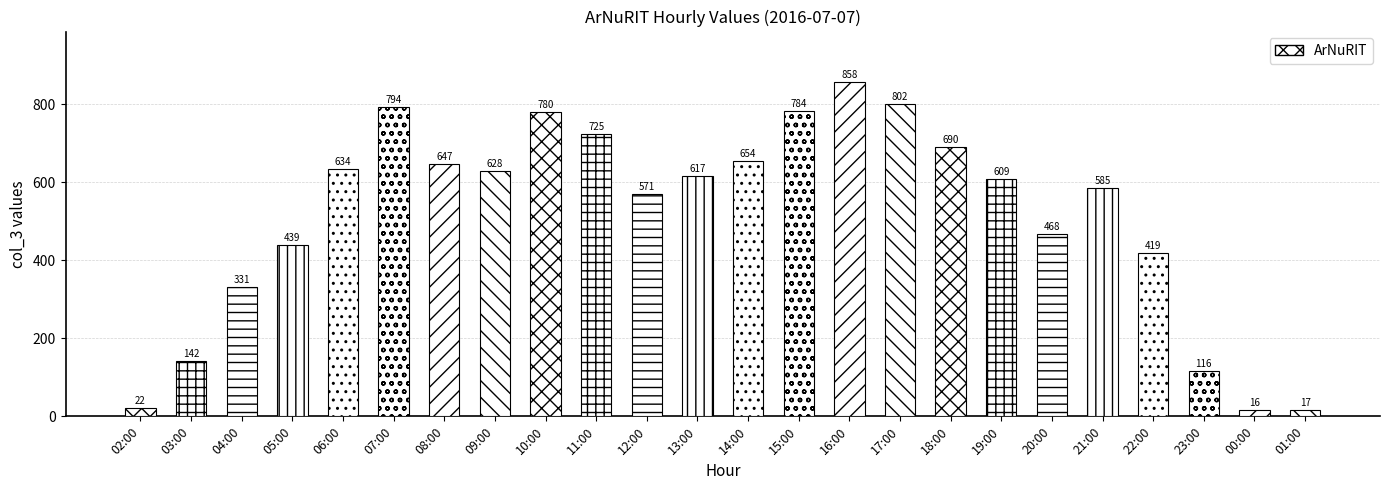

Count the number of data series in this chart.

1